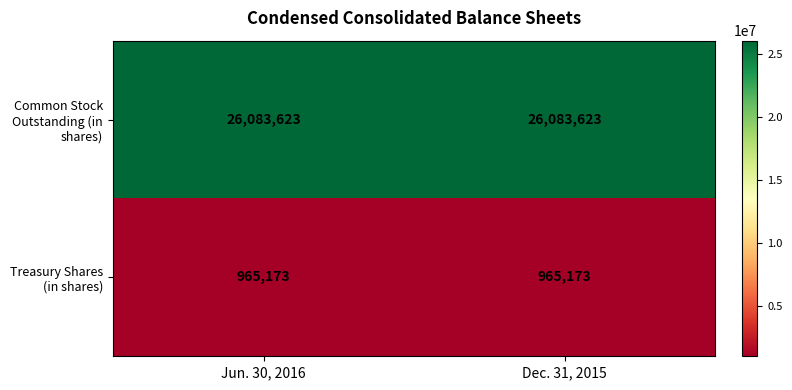

The Common Stock Outstanding (in shares) series shows 26083623 at Jun. 30, 2016. True or false?

True